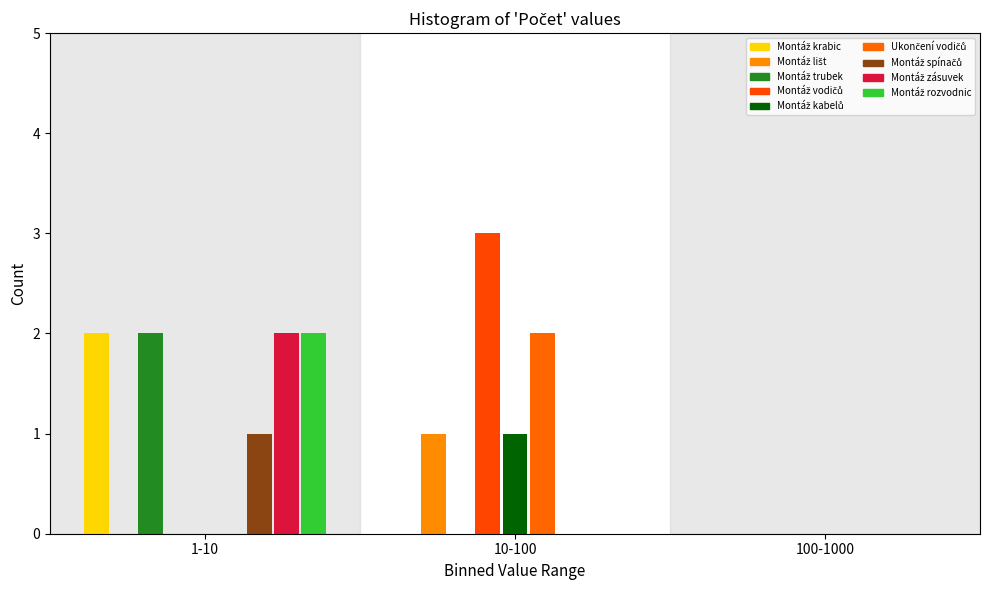

How many groups of bars are there?

3